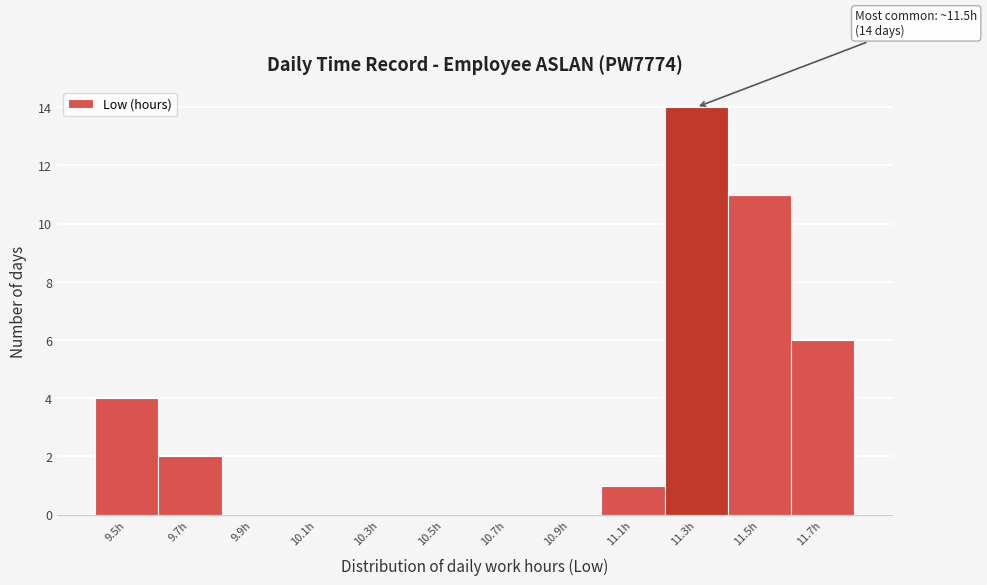

Reading left to right, extract all data points from this chart.

9.5h=4	9.7h=2	9.9h=0	10.1h=0	10.3h=0	10.5h=0	10.7h=0	10.9h=0	11.1h=1	11.3h=14	11.5h=11	11.7h=6